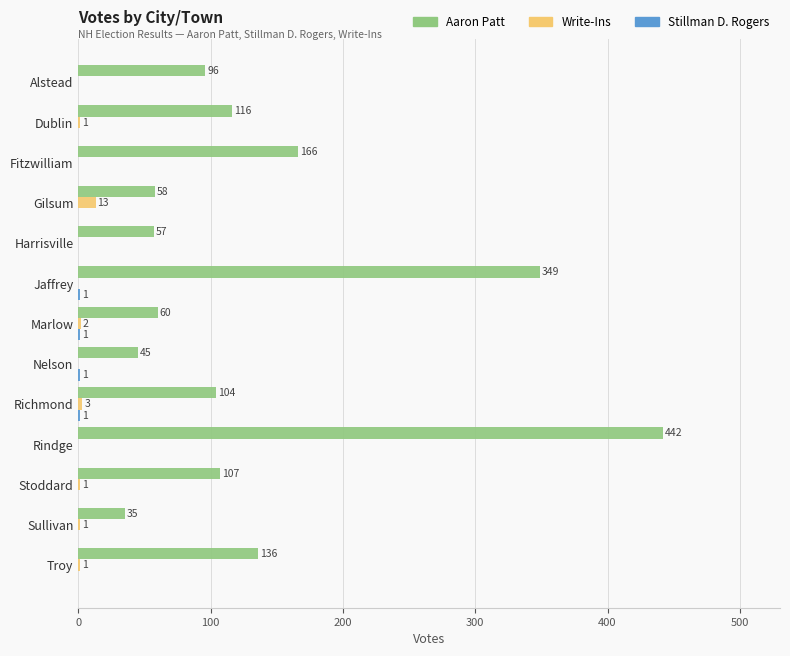

Between Stoddard and Troy, which series saw the biggest shift?

Aaron Patt